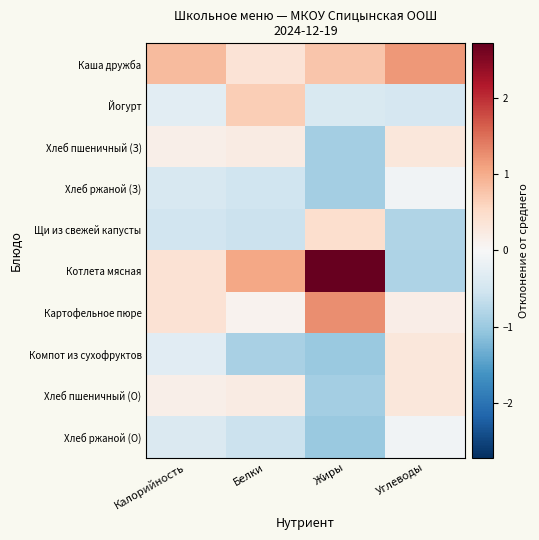

Between Жиры and Калорийность, which is larger?

Калорийность